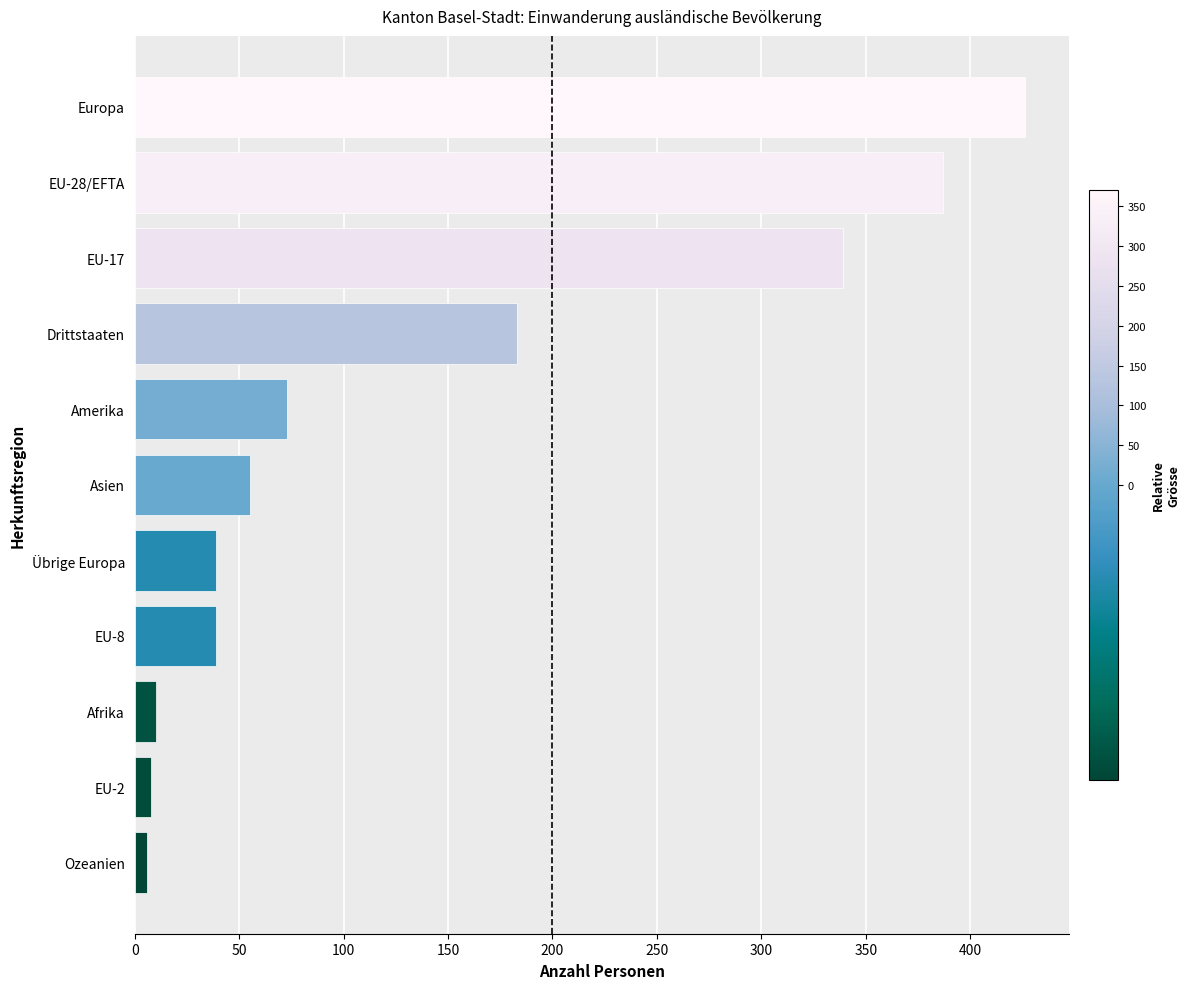

What is the difference between the maximum and minimum values?

420